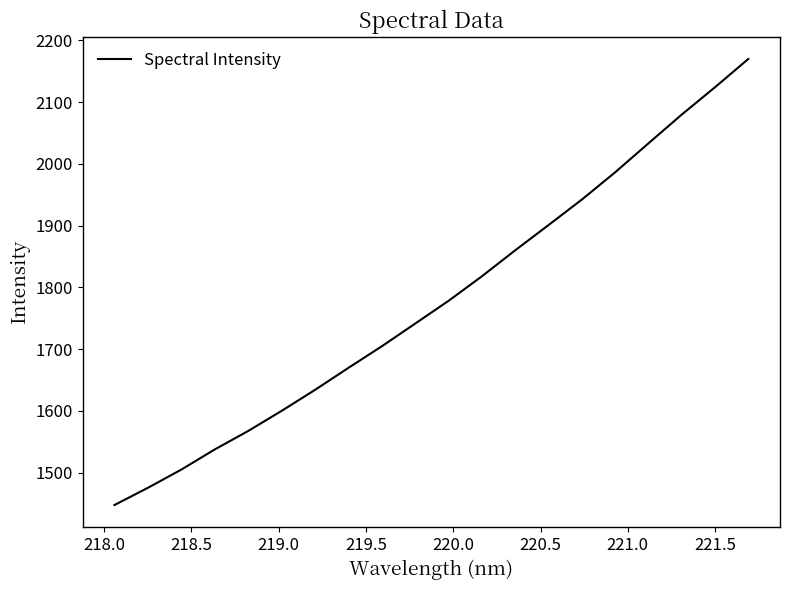

What is the difference between the maximum and minimum values?

722.5